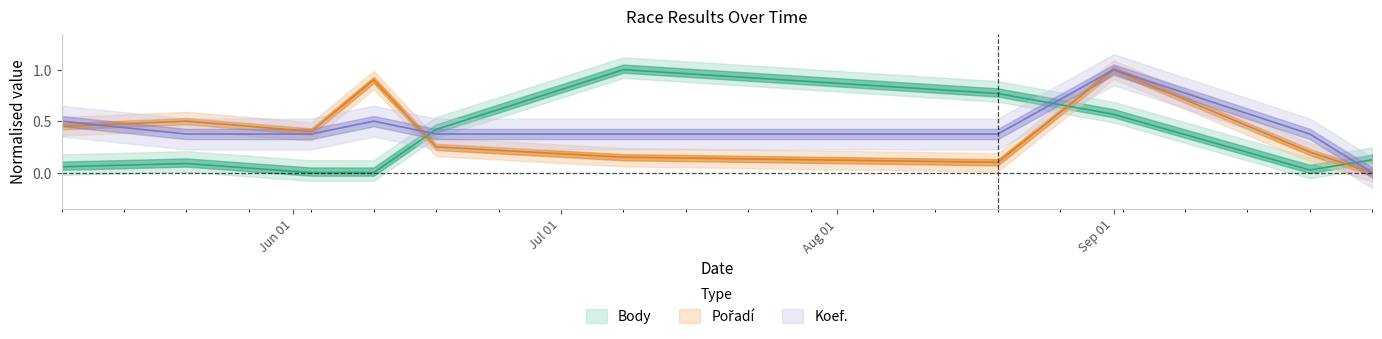

How many interior local valleys does the Pořadí series have?

2